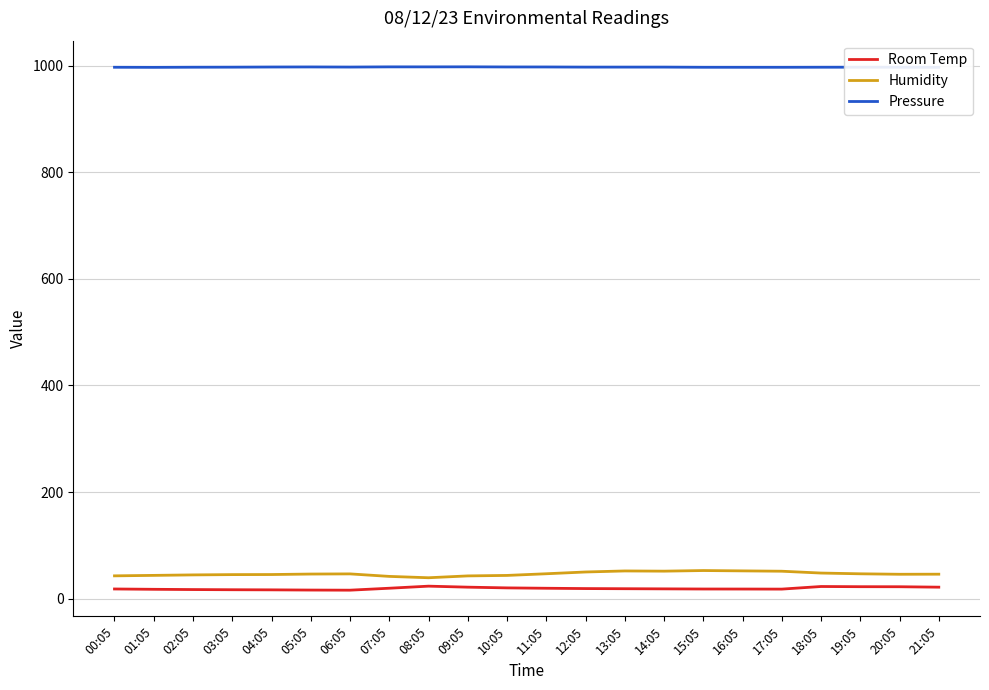

How many values in the Room Temp series exceed 18?

14